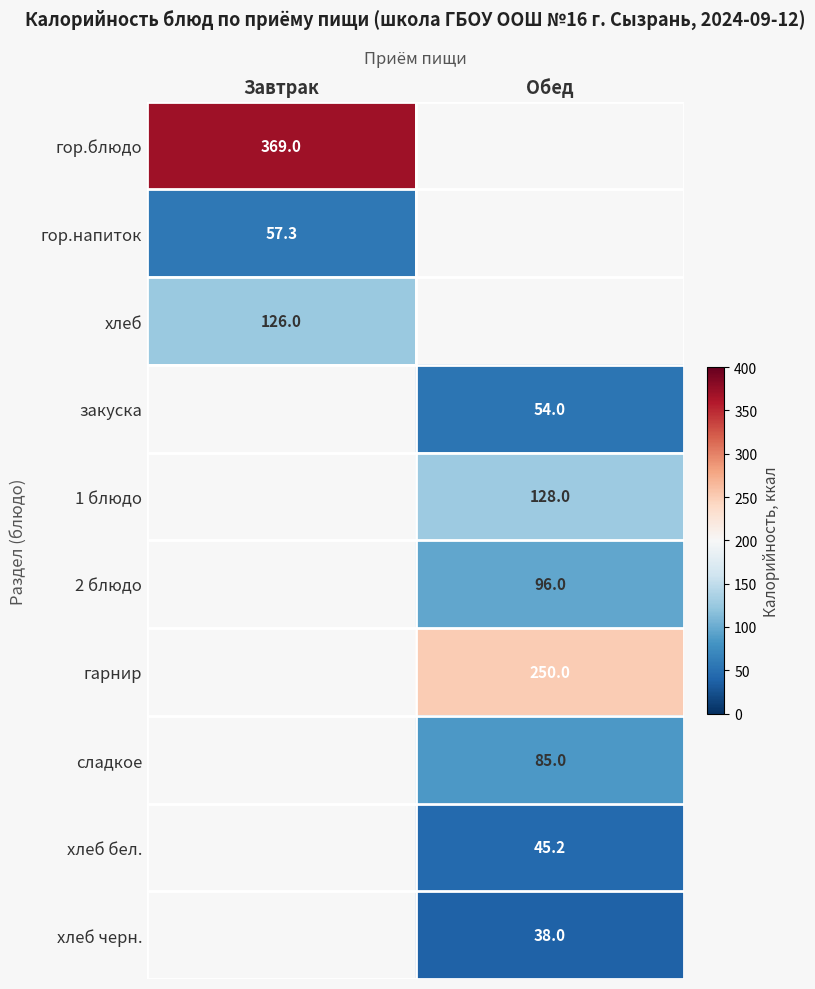

Is the value of гарнир at Обед greater than the value of хлеб at Завтрак?

Yes